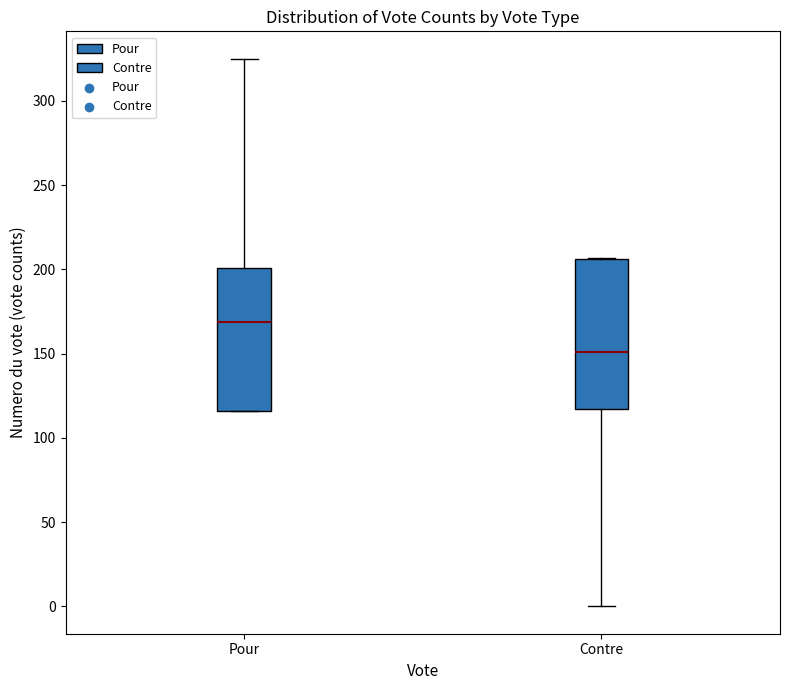

Reading left to right, transcribe this box plot: for each box, give where its median line is, the range the box spans, and where its two whiskers end, as read against the y-axis. The values are not printed on the chart, so give them approximately, as read against the axis.

Pour: median 170, box 115 to 200, whiskers 115 to 325
Contre: median 150, box 115 to 205, whiskers 0 to 205